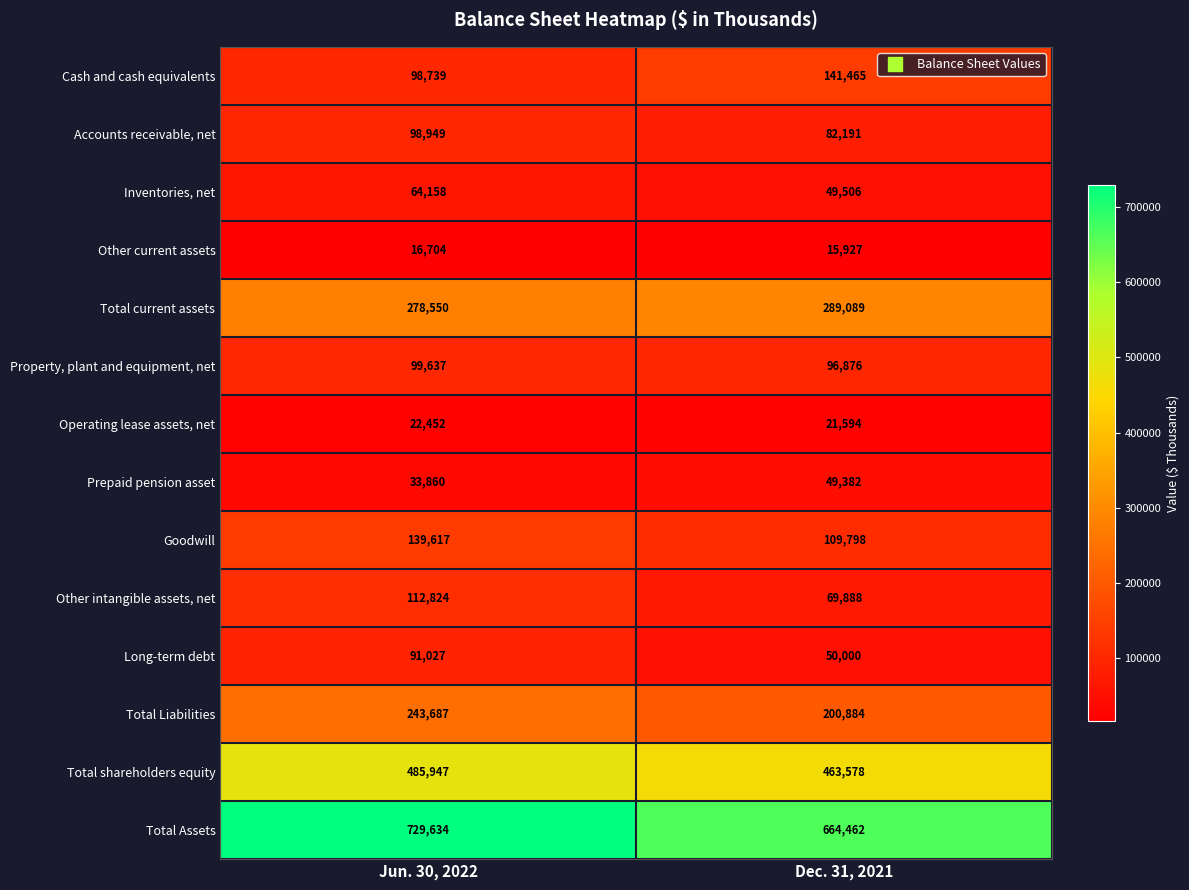

Reading left to right, what are all the values shown in this chart?

Cash and cash equivalents: 98739	141465
Accounts receivable, net: 98949	82191
Inventories, net: 64158	49506
Other current assets: 16704	15927
Total current assets: 278550	289089
Property, plant and equipment, net: 99637	96876
Operating lease assets, net: 22452	21594
Prepaid pension asset: 33860	49382
Goodwill: 139617	109798
Other intangible assets, net: 112824	69888
Long-term debt: 91027	50000
Total Liabilities: 243687	200884
Total shareholders equity: 485947	463578
Total Assets: 729634	664462